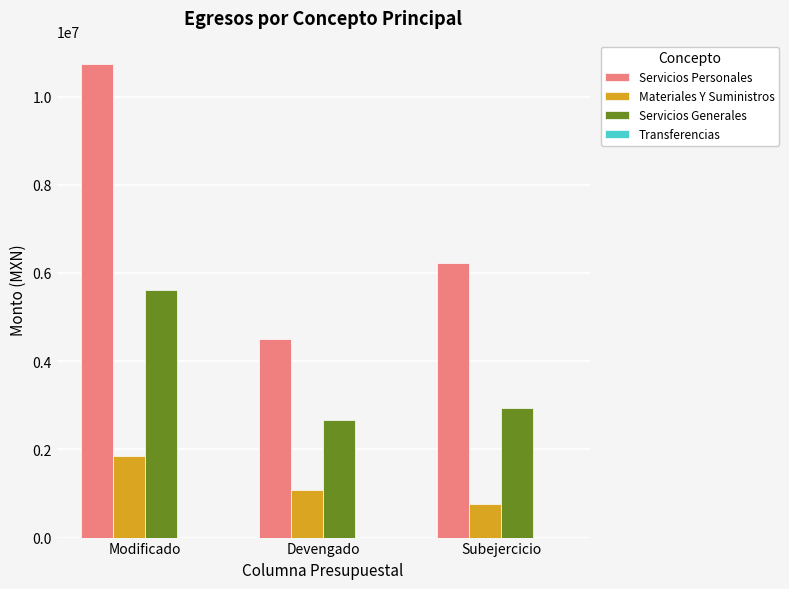

At which category is the sum across all series the highest?

Modificado